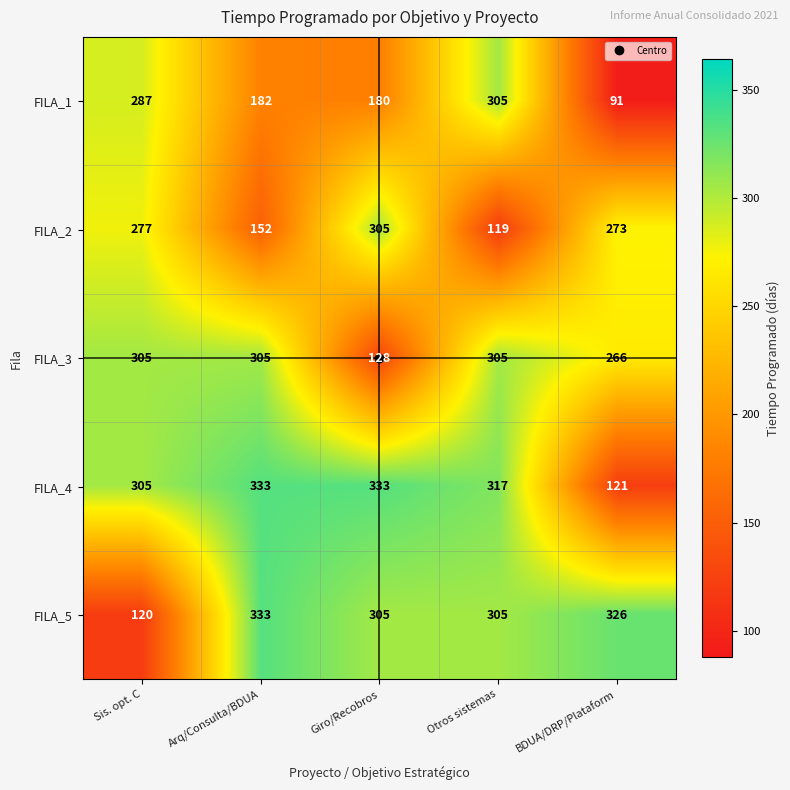

Which series has the largest total across all categories?

FILA_4